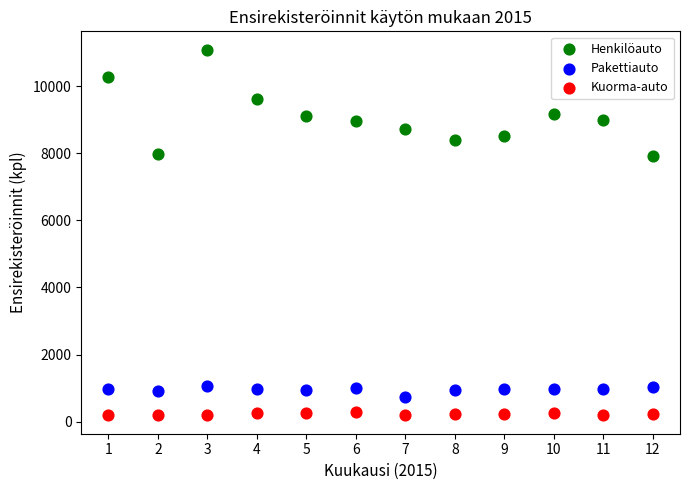

In the Henkilöauto series, what Y value is closest to 9509?

9636